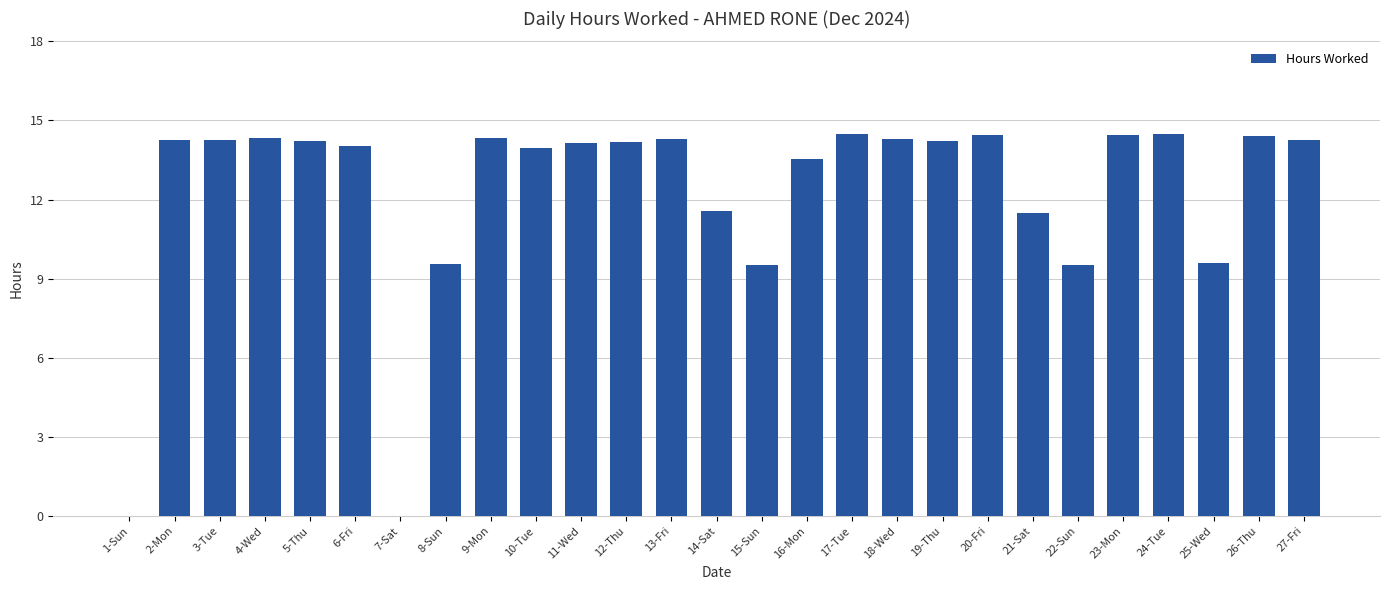

Approximately how many times larger is the value at 24-Tue compared to 22-Sun?

1.5